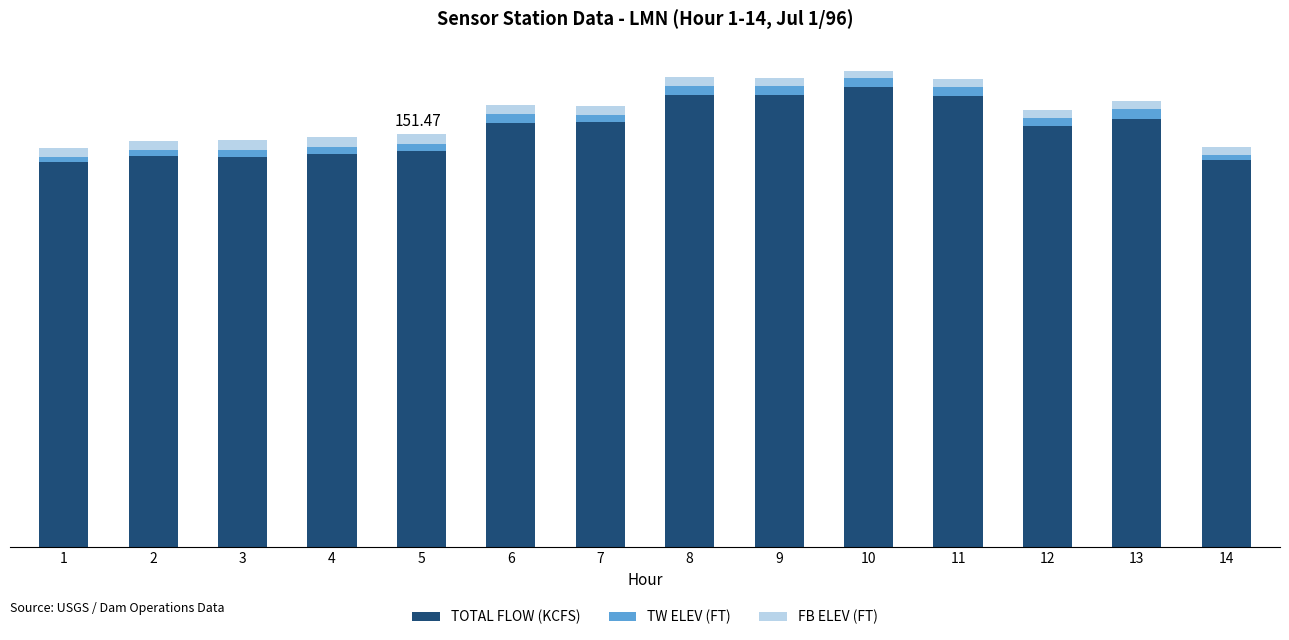

Does the chart contain any negative values?

No